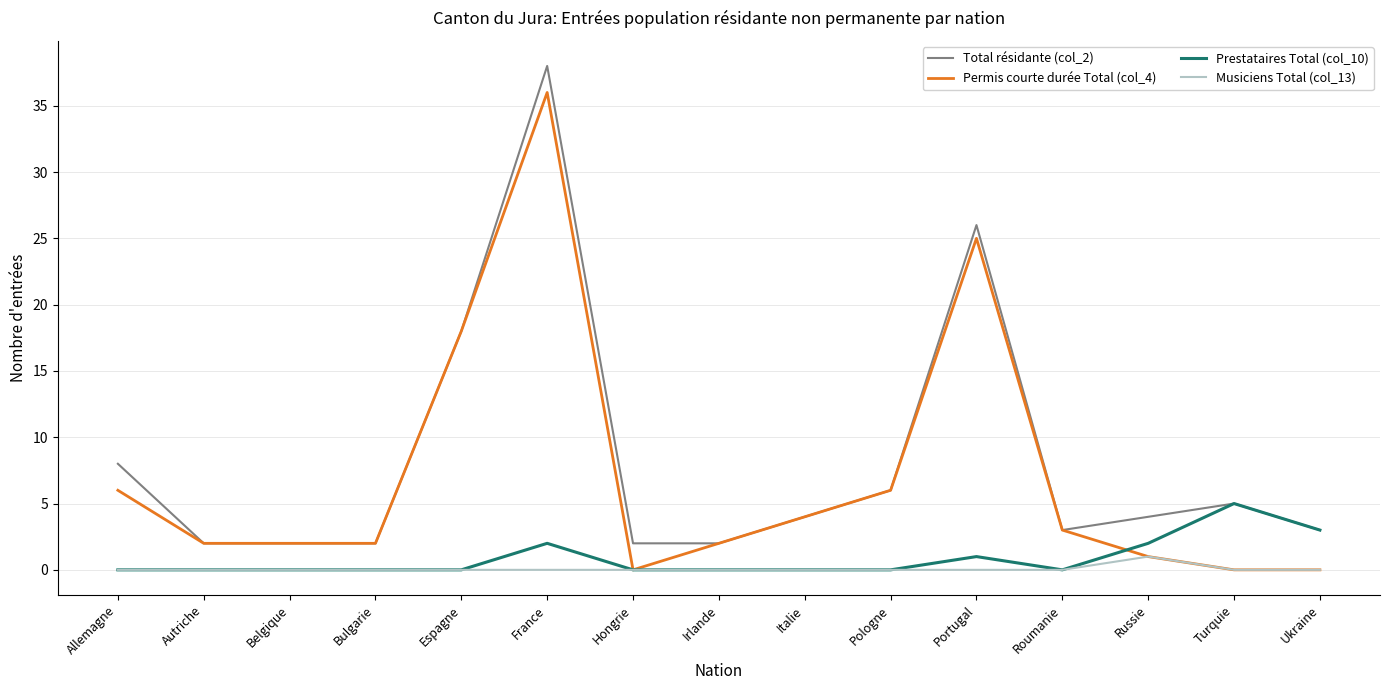

Is this an area chart (filled region under the line)?

No